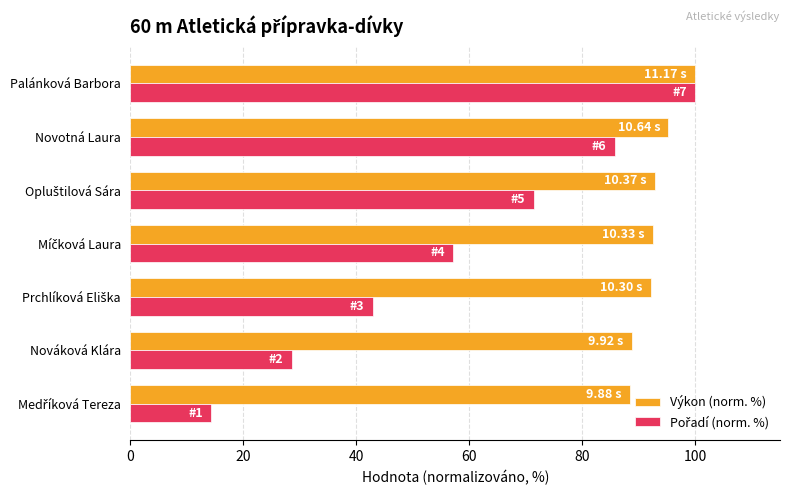

Which category has the highest value across all series?

Palánková Barbora